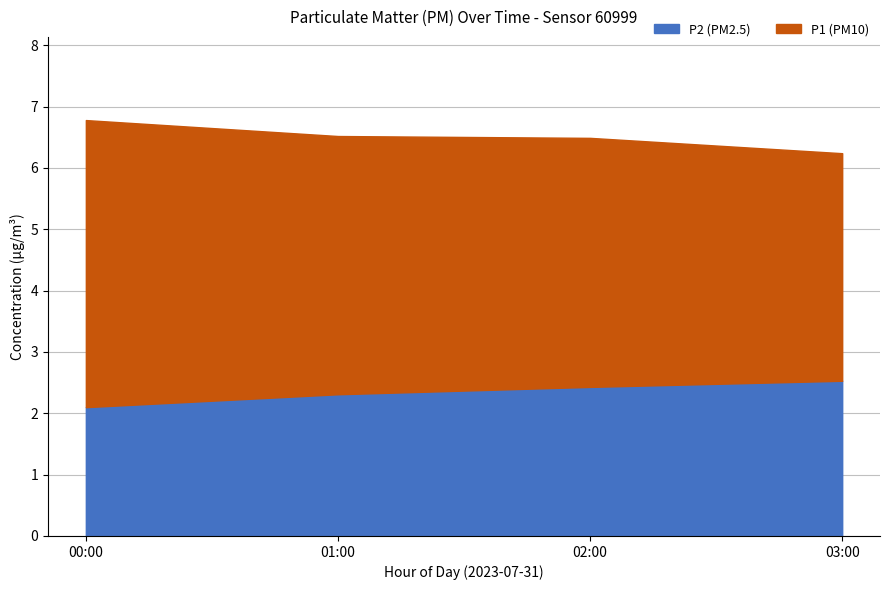

What is the total value across all series at 03:00?

6.2